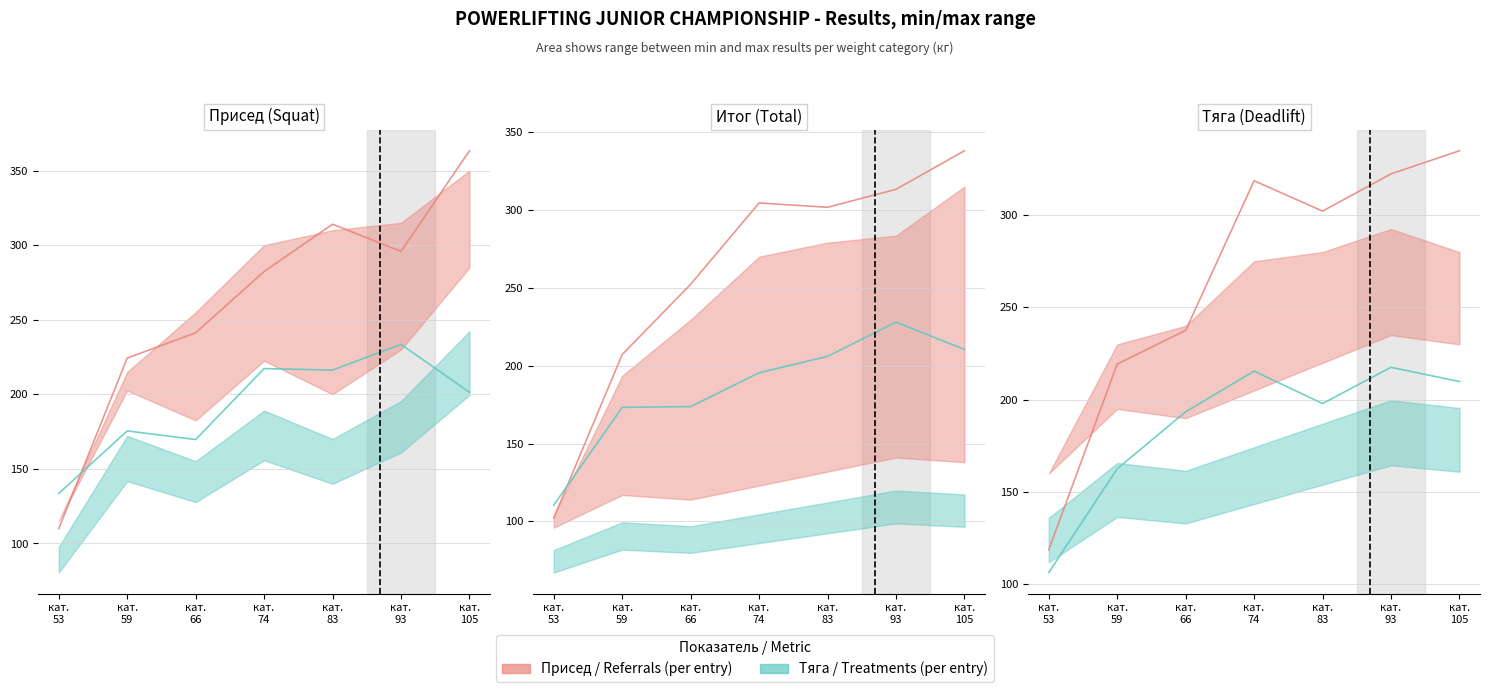

The Присед line series shows 58.9 at кат.
53. True or false?

False